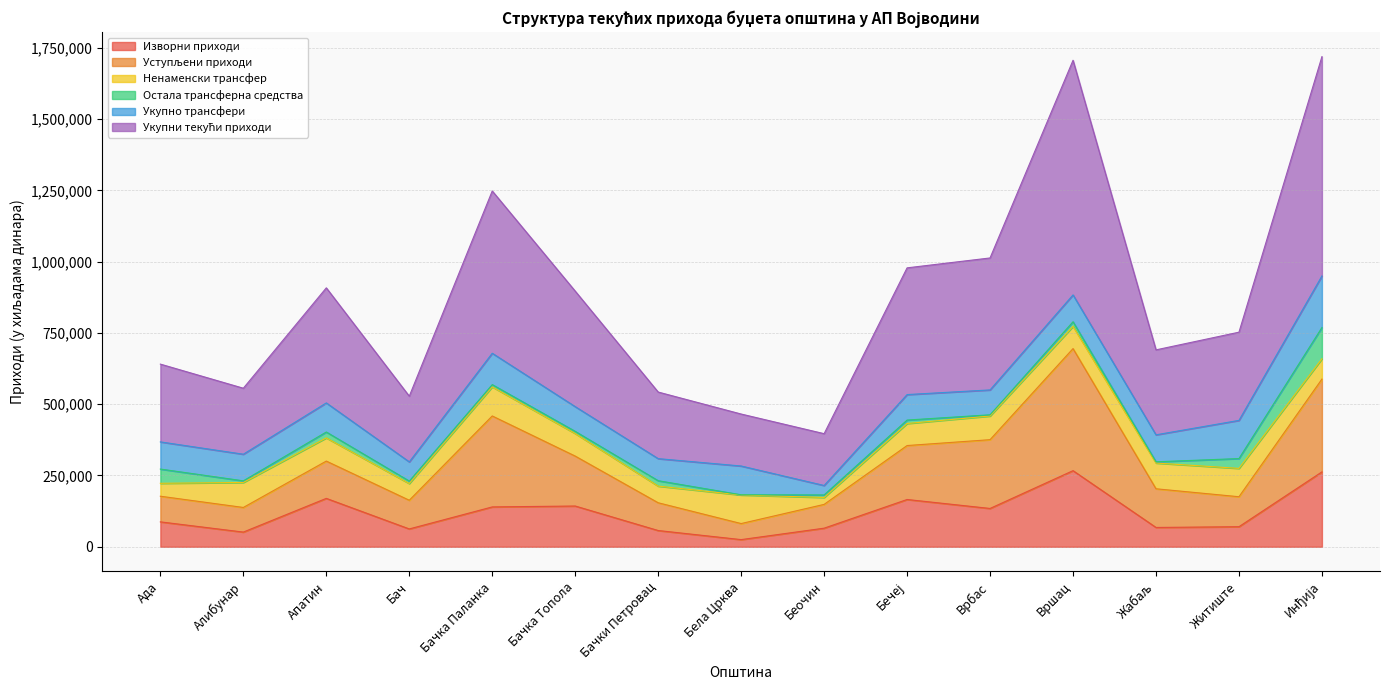

Does the chart have visible grid lines?

Yes